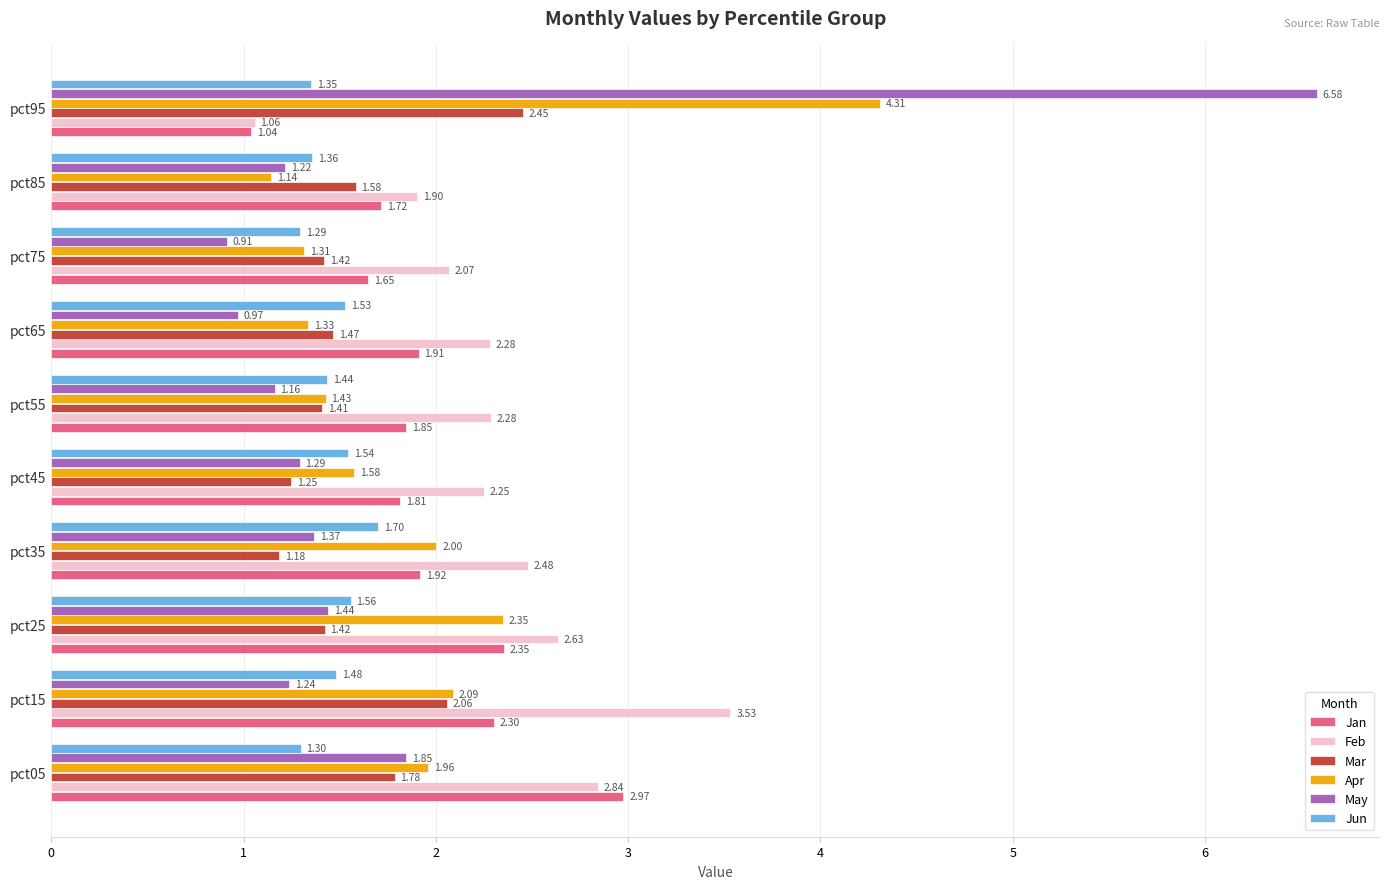

At which category does the chart reach its peak across all series?

pct95